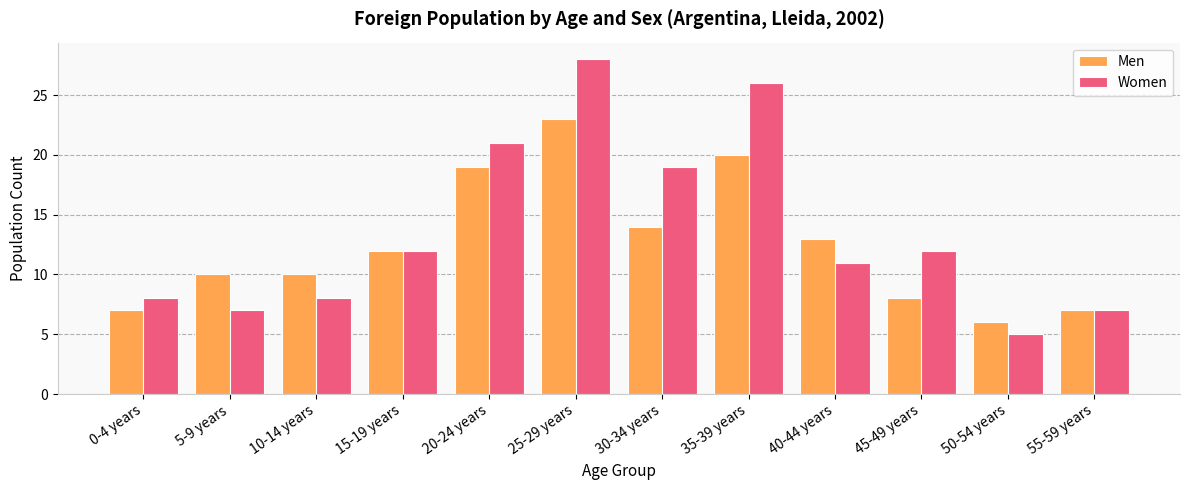

Reading left to right, transcribe all the data shown in this chart.

Men: 0-4 years=7	5-9 years=10	10-14 years=10	15-19 years=12	20-24 years=19	25-29 years=23	30-34 years=14	35-39 years=20	40-44 years=13	45-49 years=8	50-54 years=6	55-59 years=7
Women: 0-4 years=8	5-9 years=7	10-14 years=8	15-19 years=12	20-24 years=21	25-29 years=28	30-34 years=19	35-39 years=26	40-44 years=11	45-49 years=12	50-54 years=5	55-59 years=7